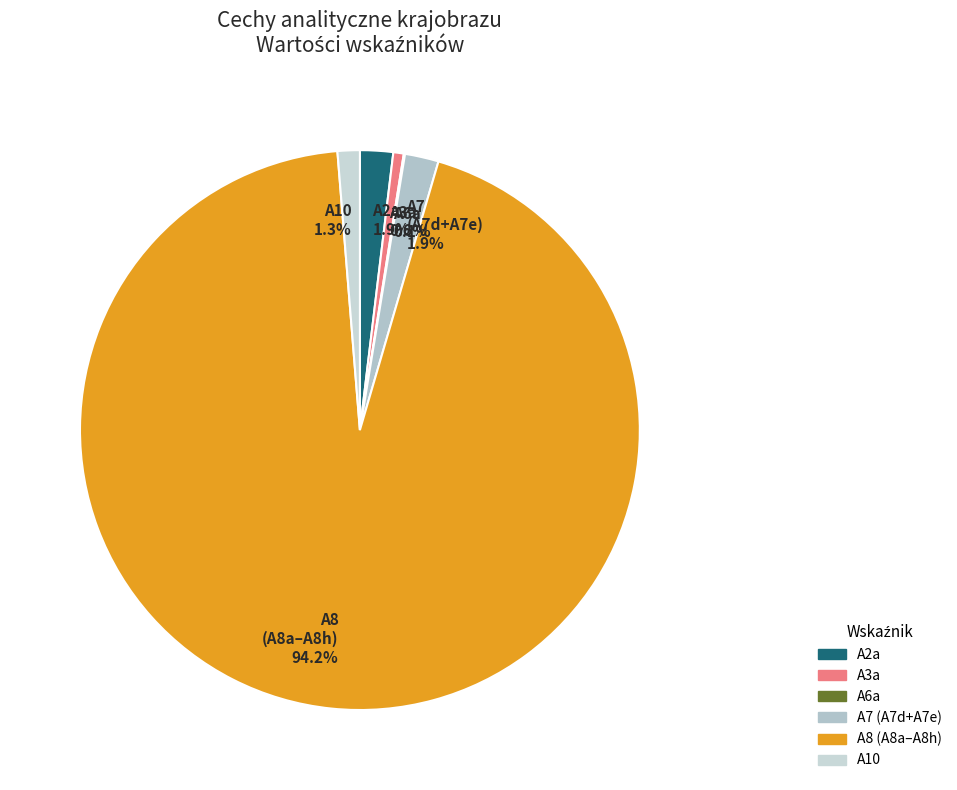

Do A10 1.3% and A7 (A7d+A7e) 1.9% together represent more than half of the pie?

No